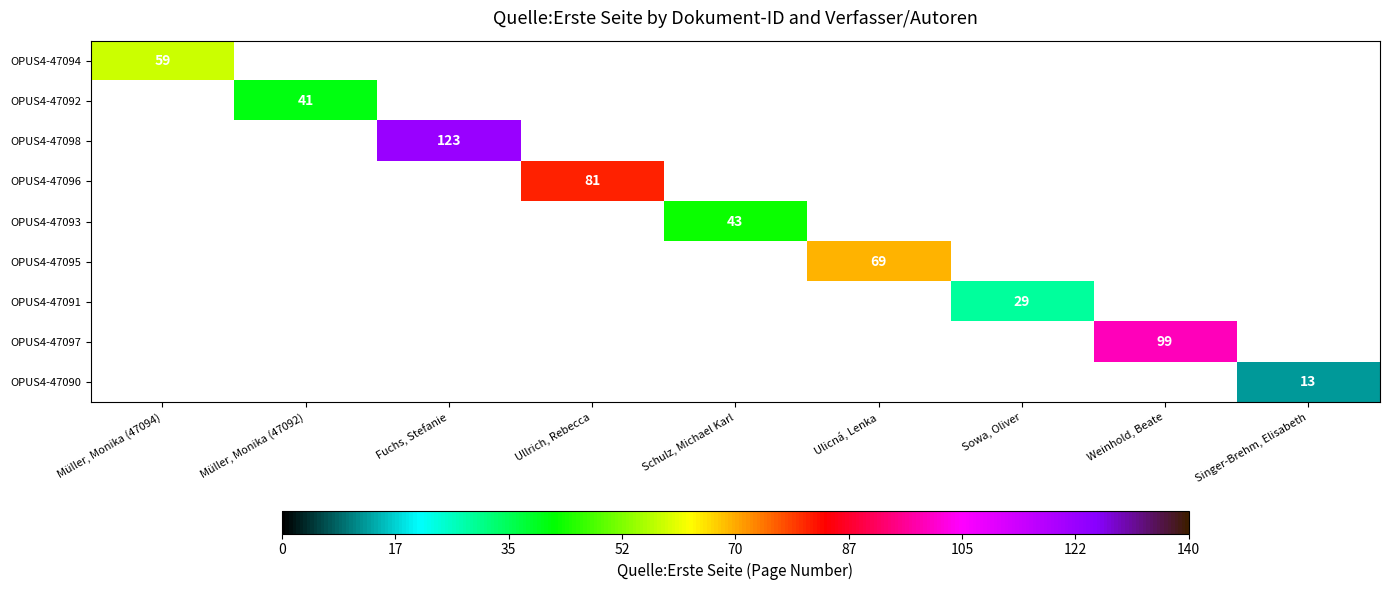

Between Ullrich, Rebecca and Weinhold, Beate, which is larger?

Weinhold, Beate